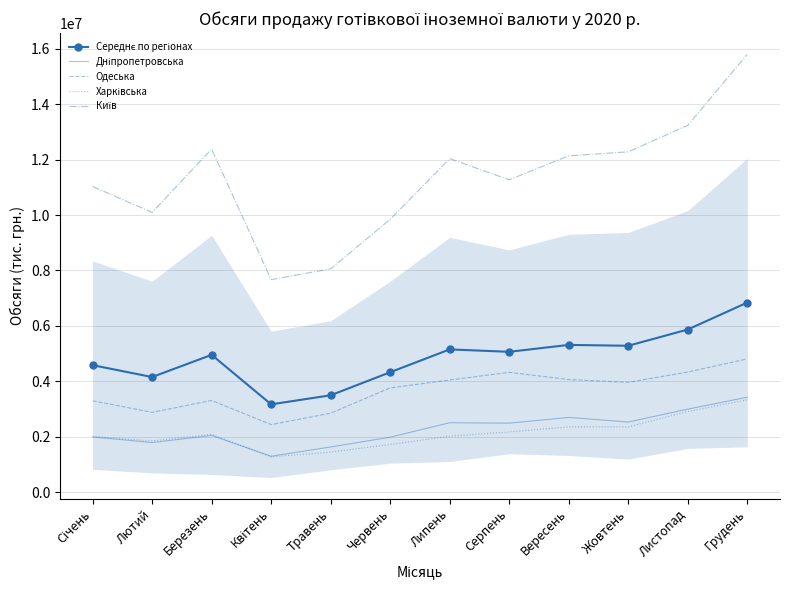

The Дніпропетровська series shows 5653830.8 at Грудень. True or false?

False